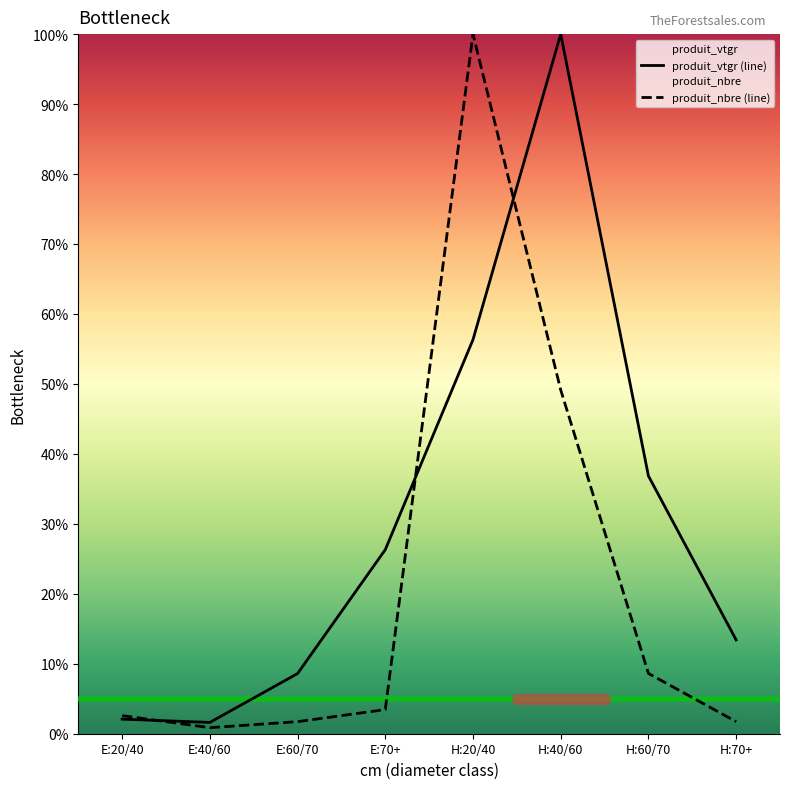

Is the value of produit_nbre (line) at E:60/70 greater than the value of produit_vtgr (line) at H:20/40?

No